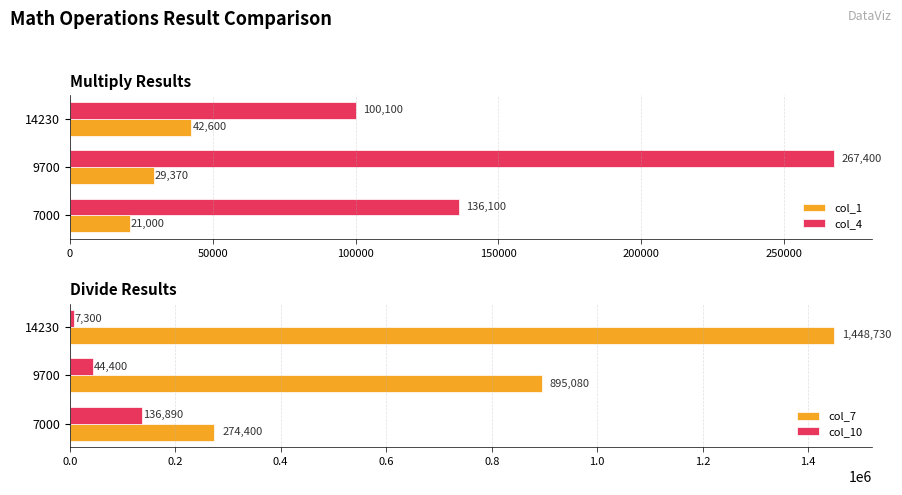

Count the number of categories in the chart.

3